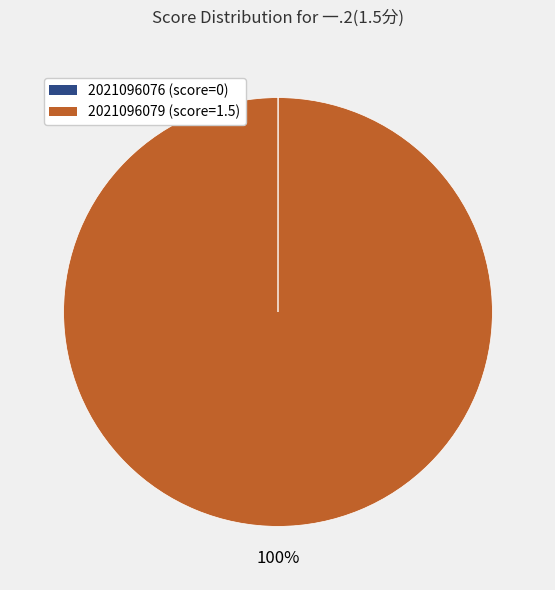

To the nearest percent, what is the average slice percentage?

50%